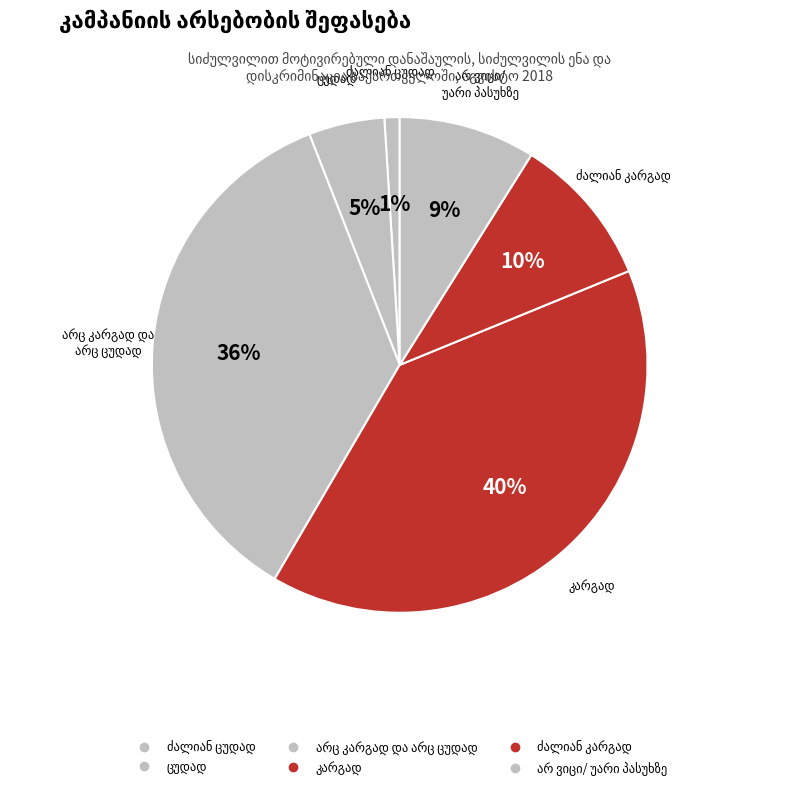

What percentage do არ ვიცი/
უარი პასუხზე and ცუდად together represent?

13.9%